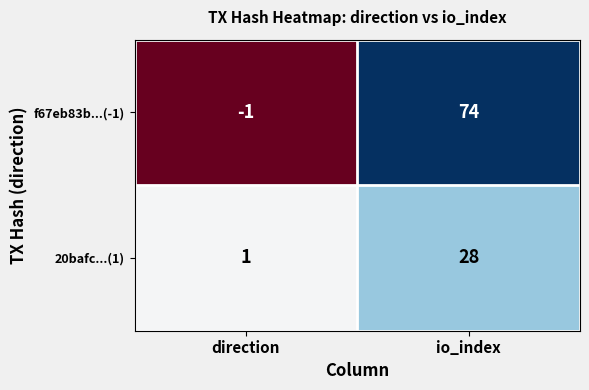

List the series in order of their peak value, highest first.

f67eb83b...(-1), 20bafc...(1)